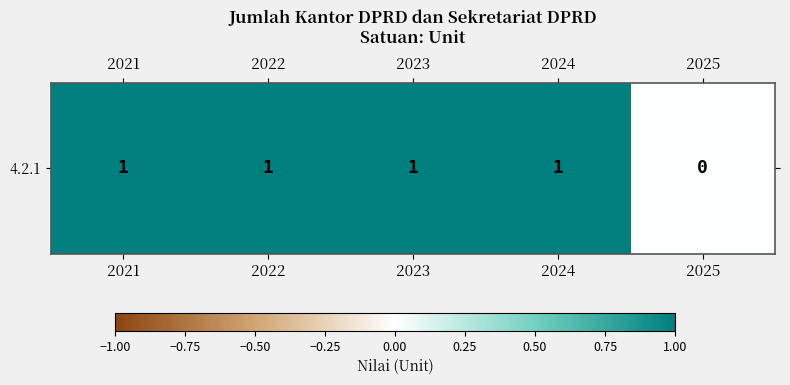

At which category does the chart reach its minimum across all series?

2025